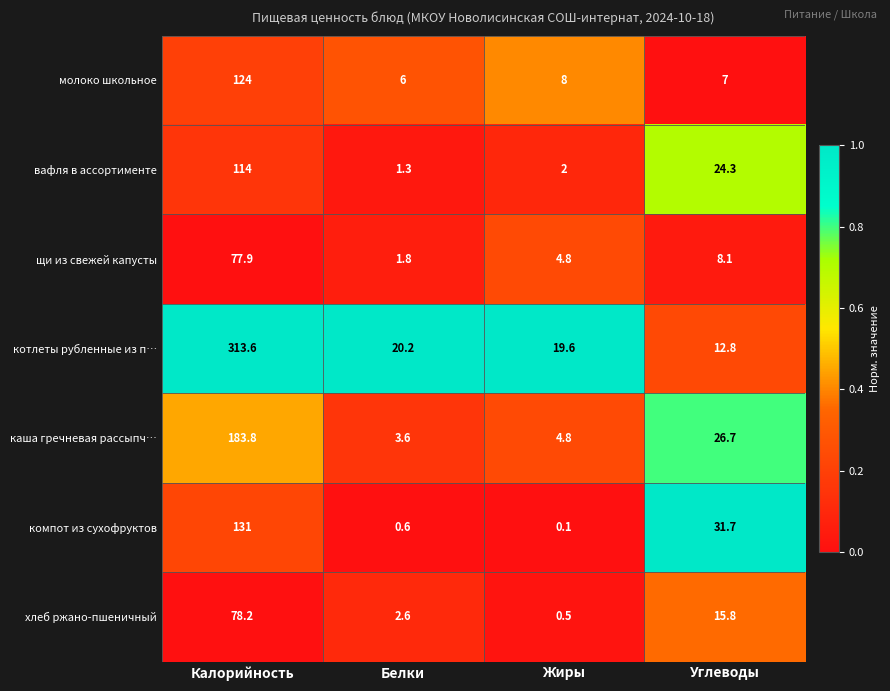

What is the maximum value shown in the chart?

313.6